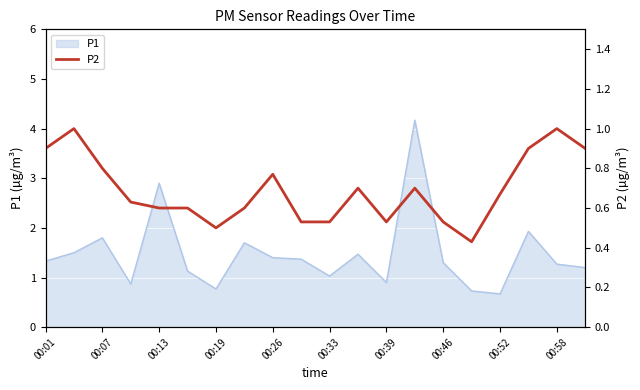

What is the highest value of the P1 series?

4.2